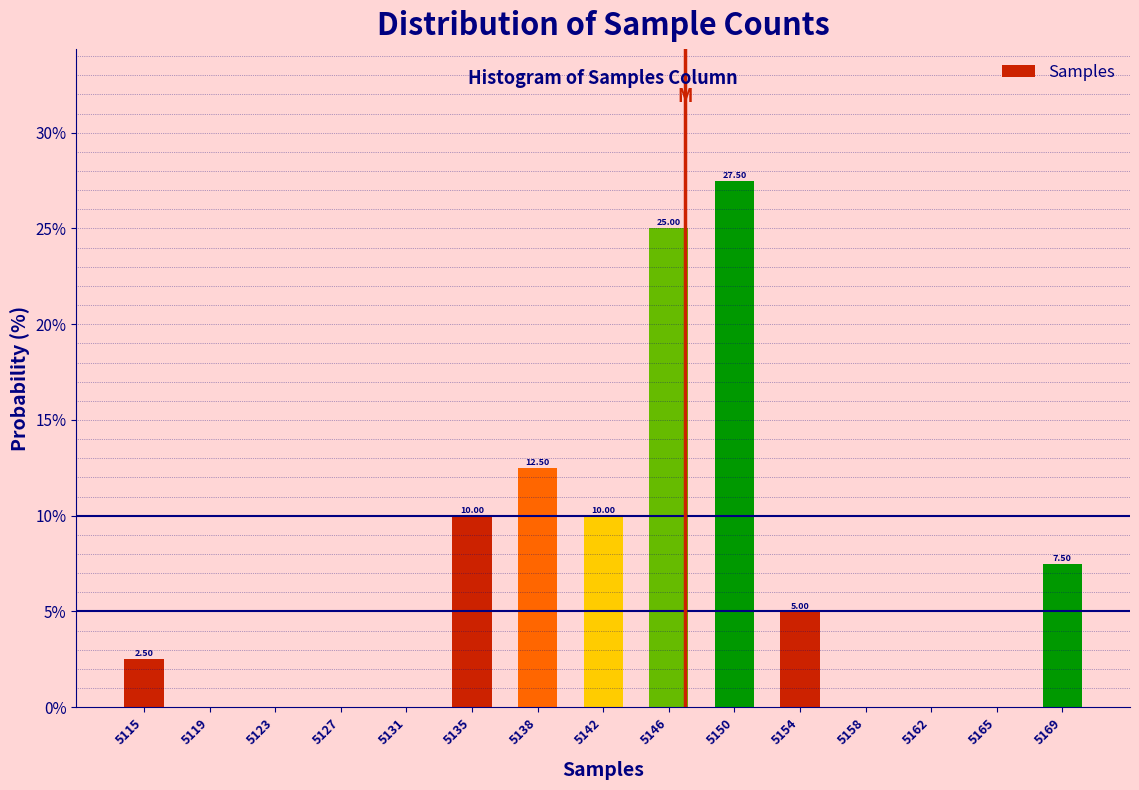

Between 5165 and 5169, which is larger?

5169